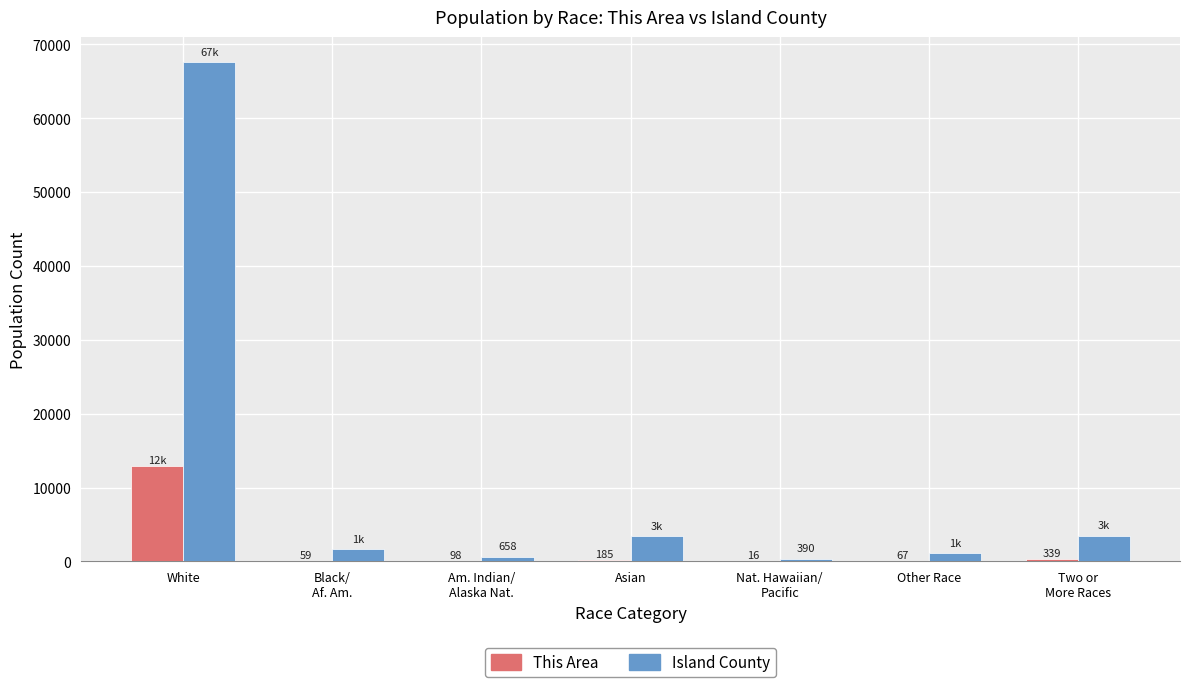

What is the spread (max minus min) of values at Black/
Af. Am.?

1657